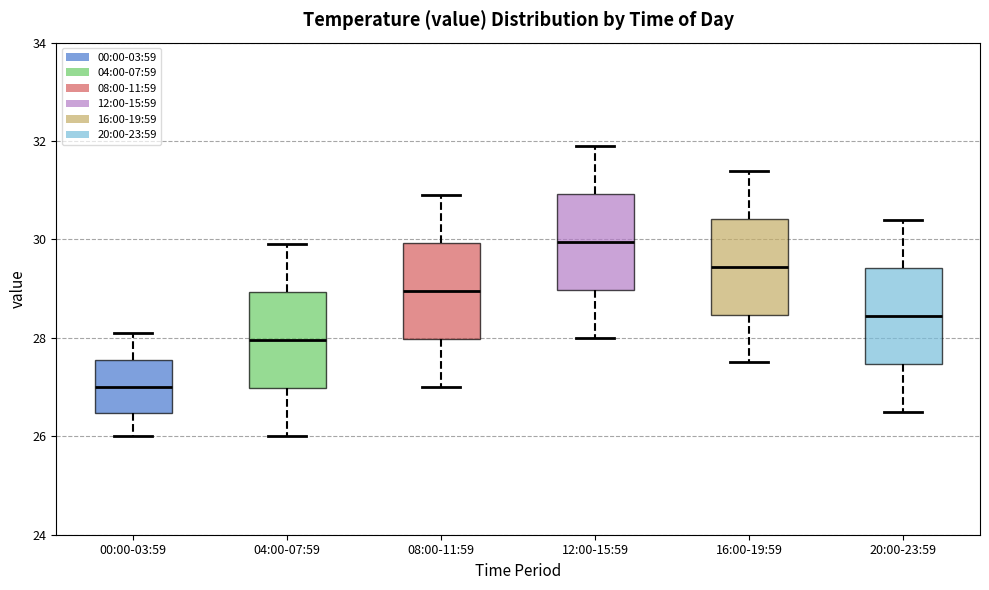

Reading left to right, transcribe this box plot: for each box, give where its median line is, the range the box spans, and where its two whiskers end, as read against the y-axis. The values are not printed on the chart, so give them approximately, as read against the axis.

00:00-03:59: median 27.0, box 26.4 to 27.6, whiskers 26.0 to 28.2
04:00-07:59: median 28.0, box 27.0 to 29.0, whiskers 26.0 to 30.0
08:00-11:59: median 29.0, box 28.0 to 30.0, whiskers 27.0 to 31.0
12:00-15:59: median 30.0, box 29.0 to 31.0, whiskers 28.0 to 32.0
16:00-19:59: median 29.4, box 28.4 to 30.4, whiskers 27.6 to 31.4
20:00-23:59: median 28.4, box 27.4 to 29.4, whiskers 26.6 to 30.4